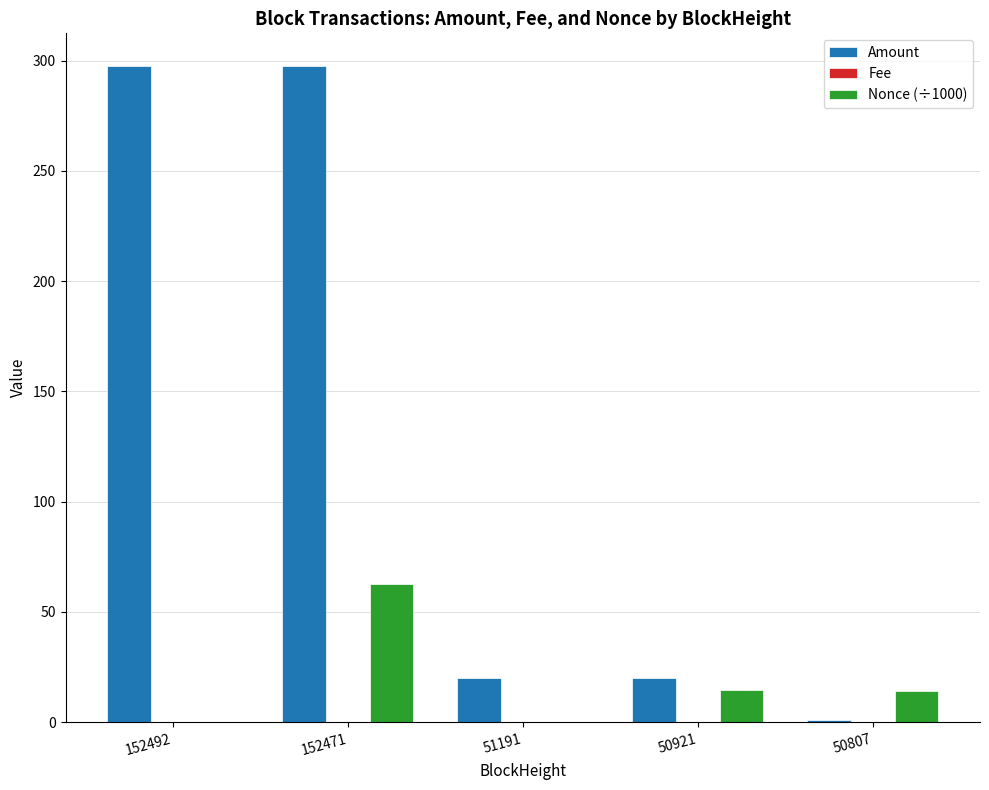

At which label does Nonce (÷1000) first exceed 14?

152471